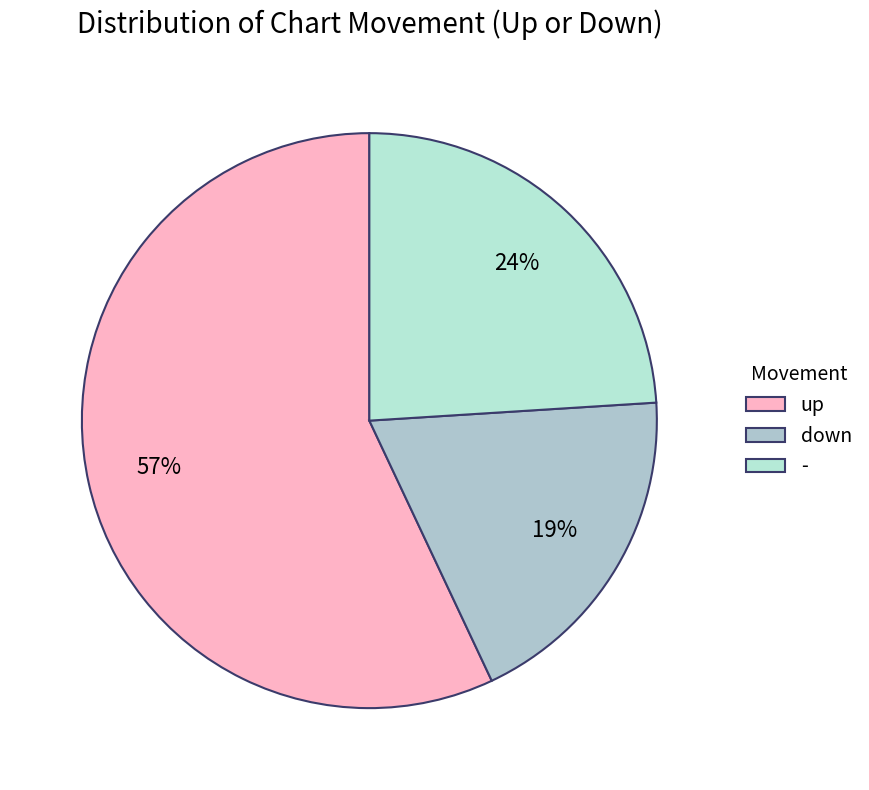

What percentage is NOT represented by down?

81.0%